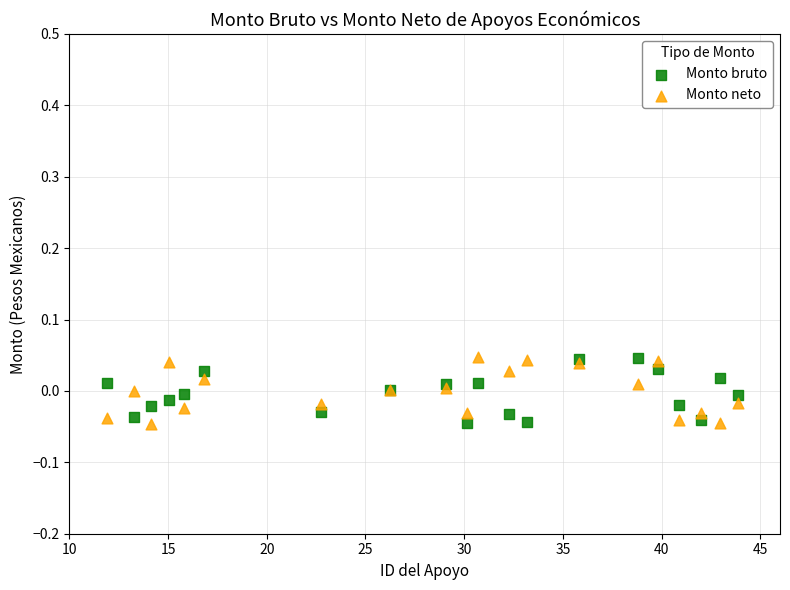

What are all the series names shown in the legend?

Monto bruto, Monto neto